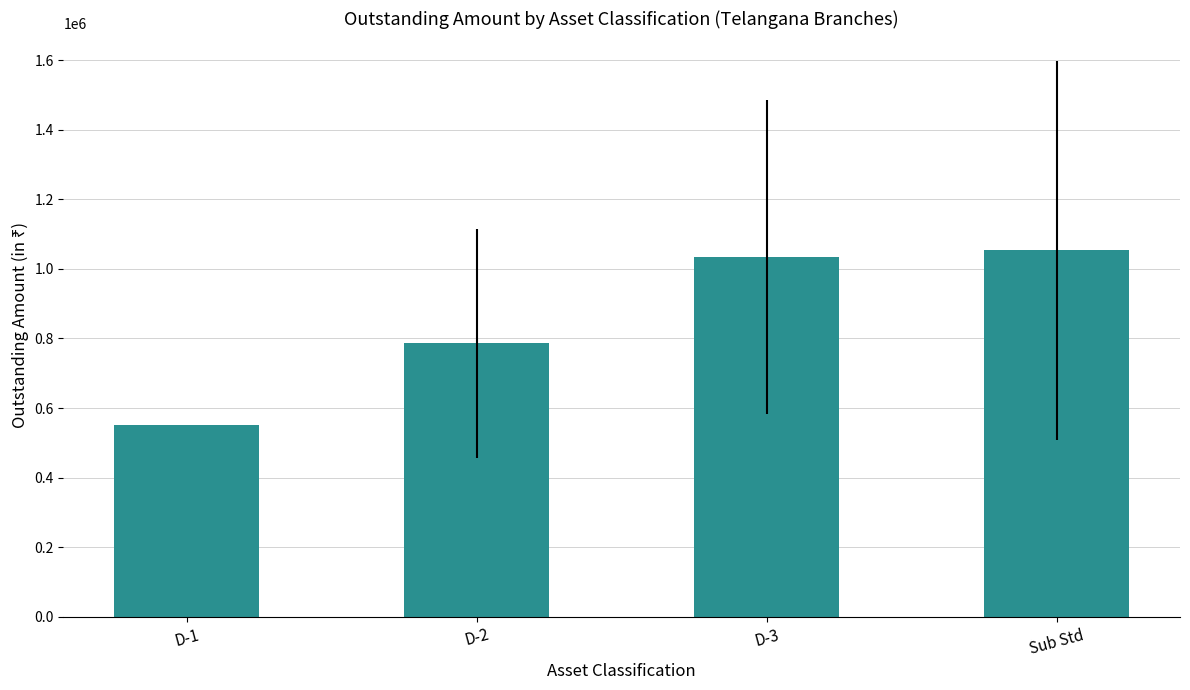

What is the change in value from D-2 to Sub Std?

+267381.5